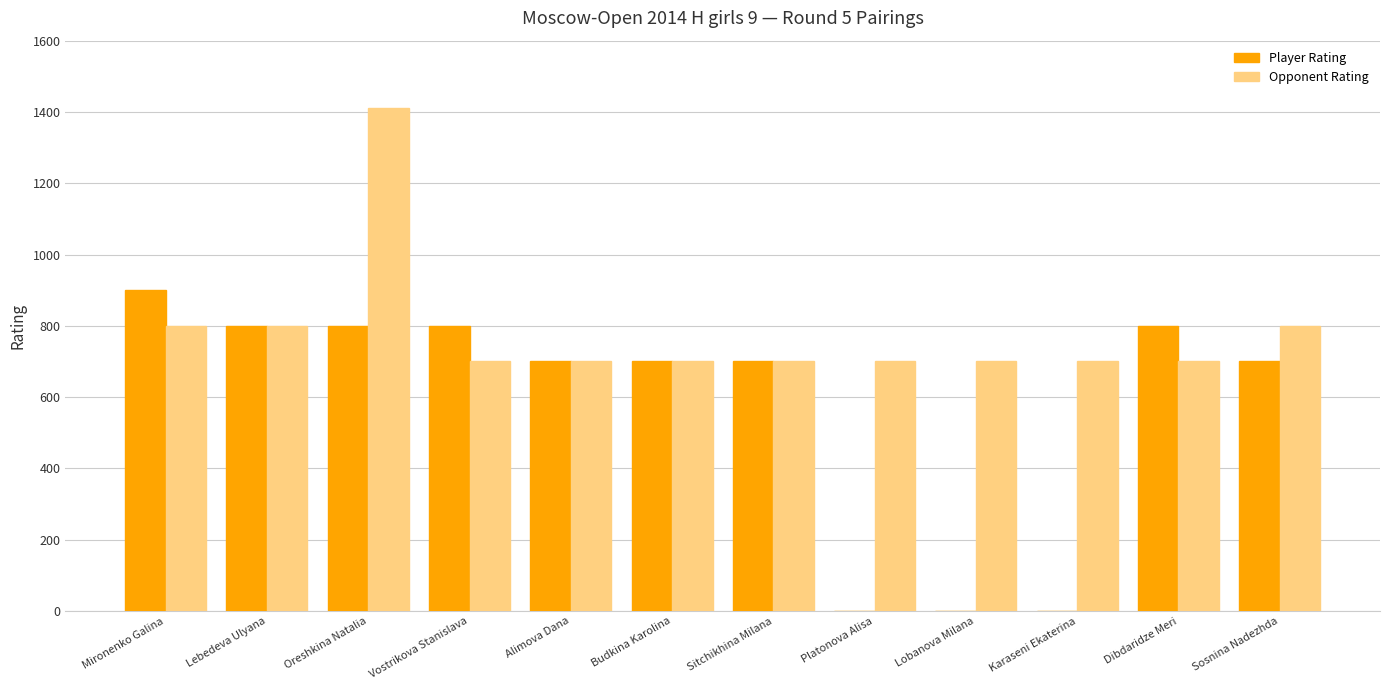

What is the highest value of the Opponent Rating series?

1412